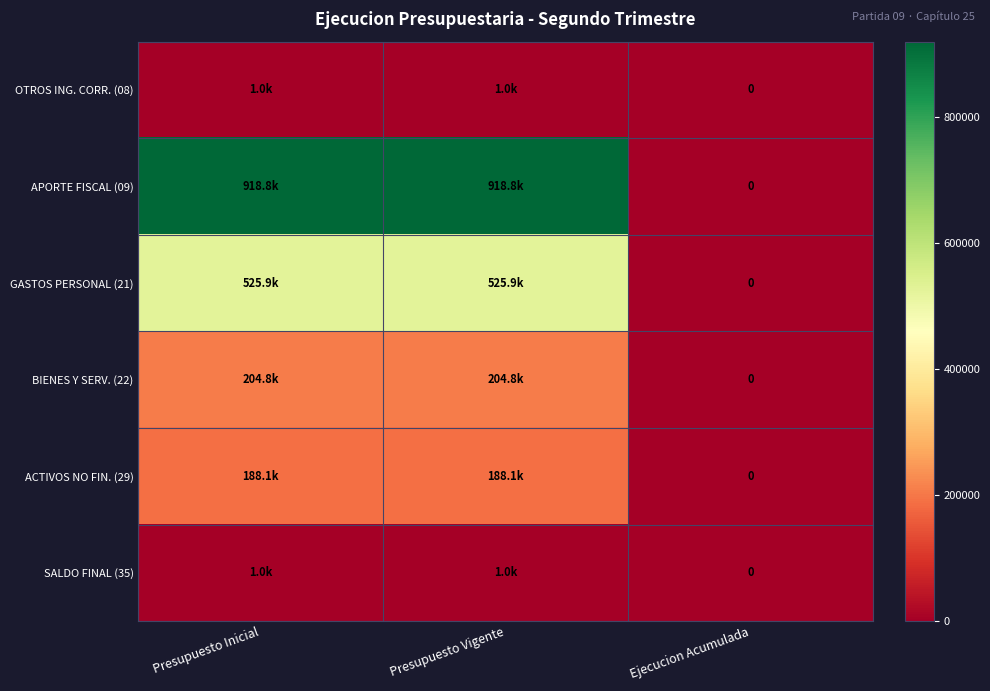

Count the number of categories in the chart.

3